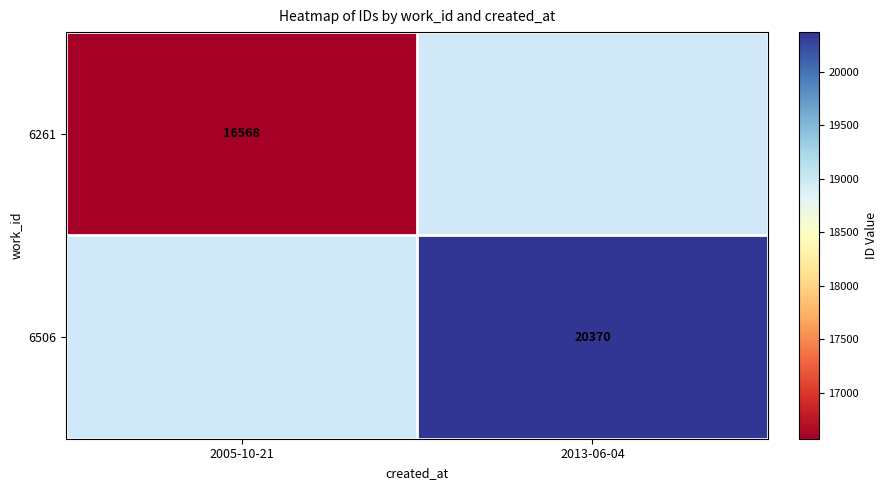

Which label corresponds to the smallest value in the chart?

2005-10-21